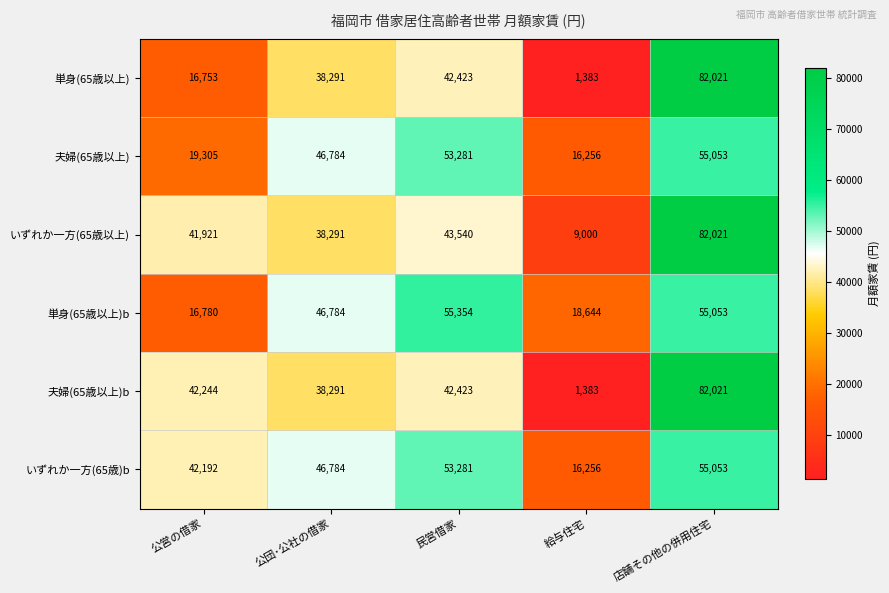

Which label corresponds to the smallest value in the chart?

給与住宅